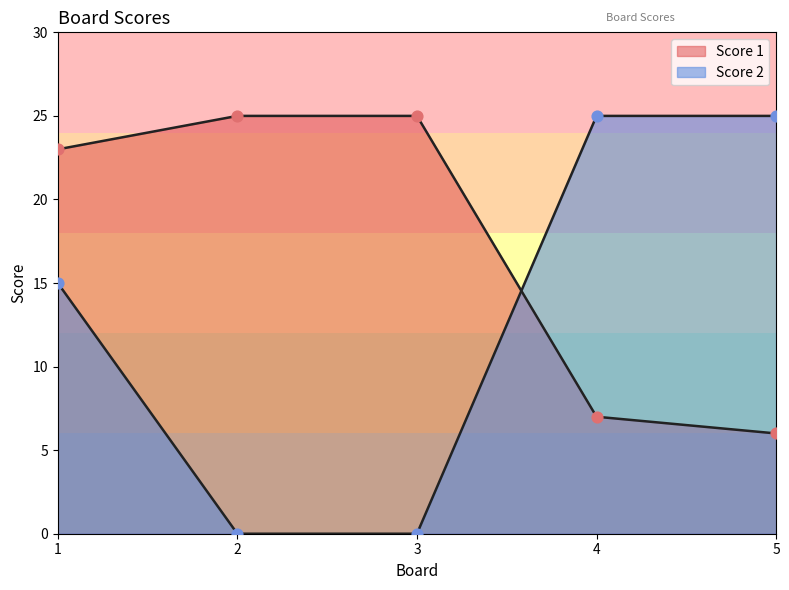

What are all the series names shown in the legend?

Score 1, Score 2